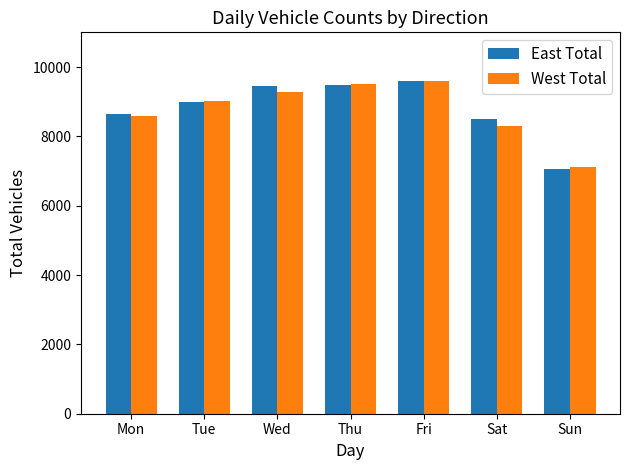

What is the value of the West Total bar at the 6th from the left?

8304